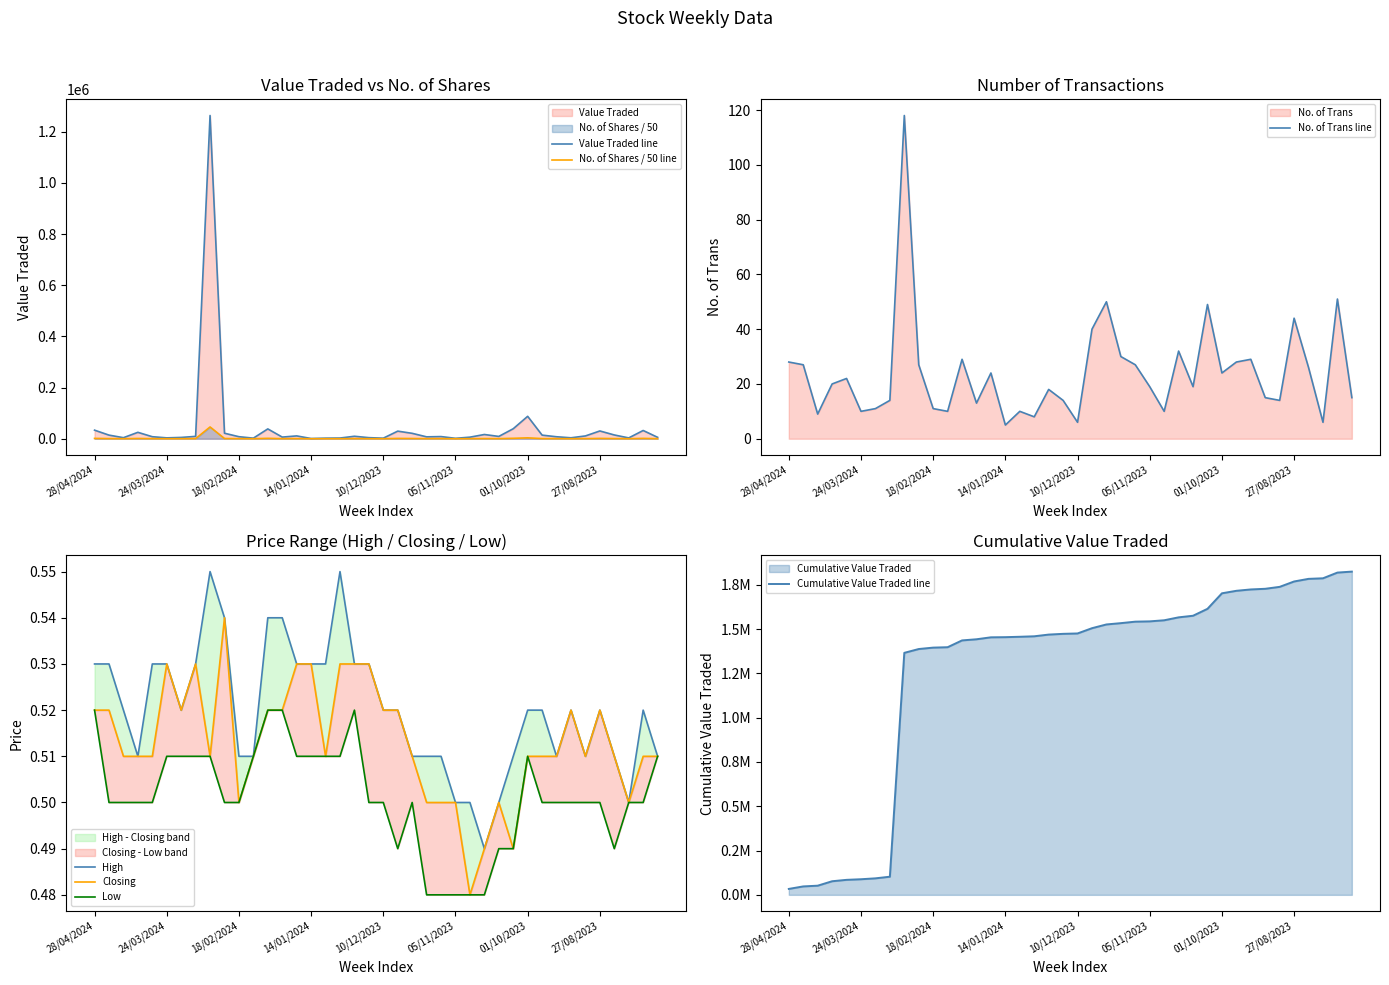

Is the value of Value Traded at 12/11/2023 greater than the value of No. of Trans at 11/02/2024?

Yes